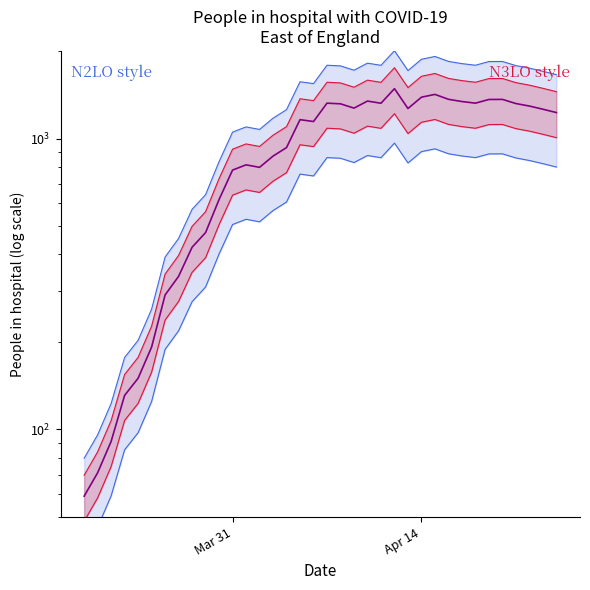

Is this an area chart (filled region under the line)?

No